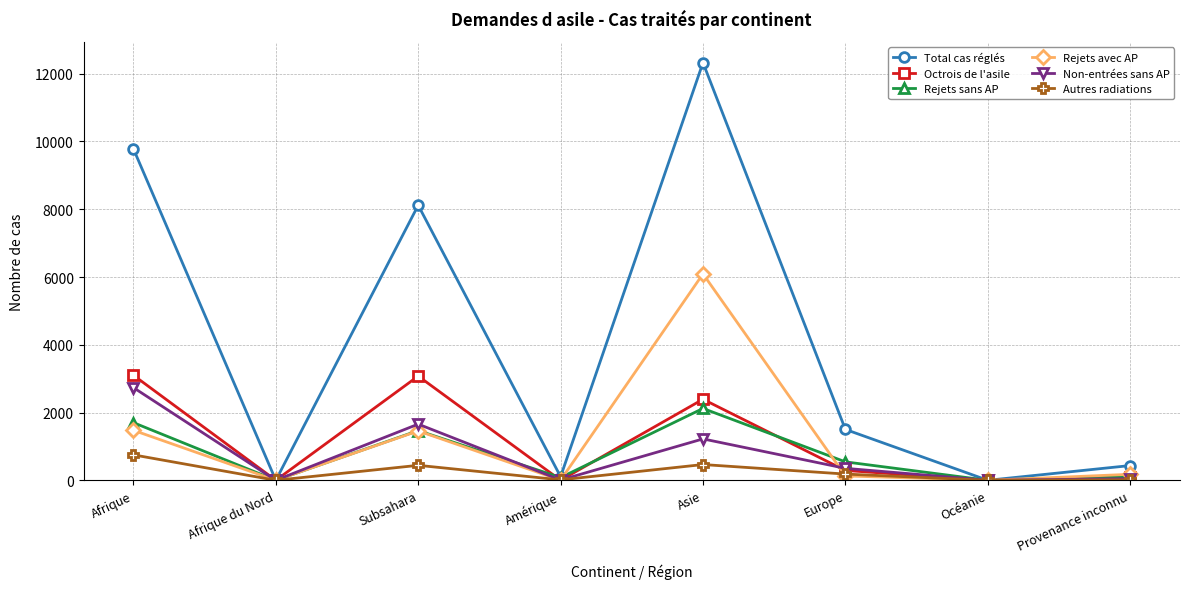

What are all the series names shown in the legend?

Total cas réglés, Octrois de l'asile, Rejets sans AP, Rejets avec AP, Non-entrées sans AP, Autres radiations